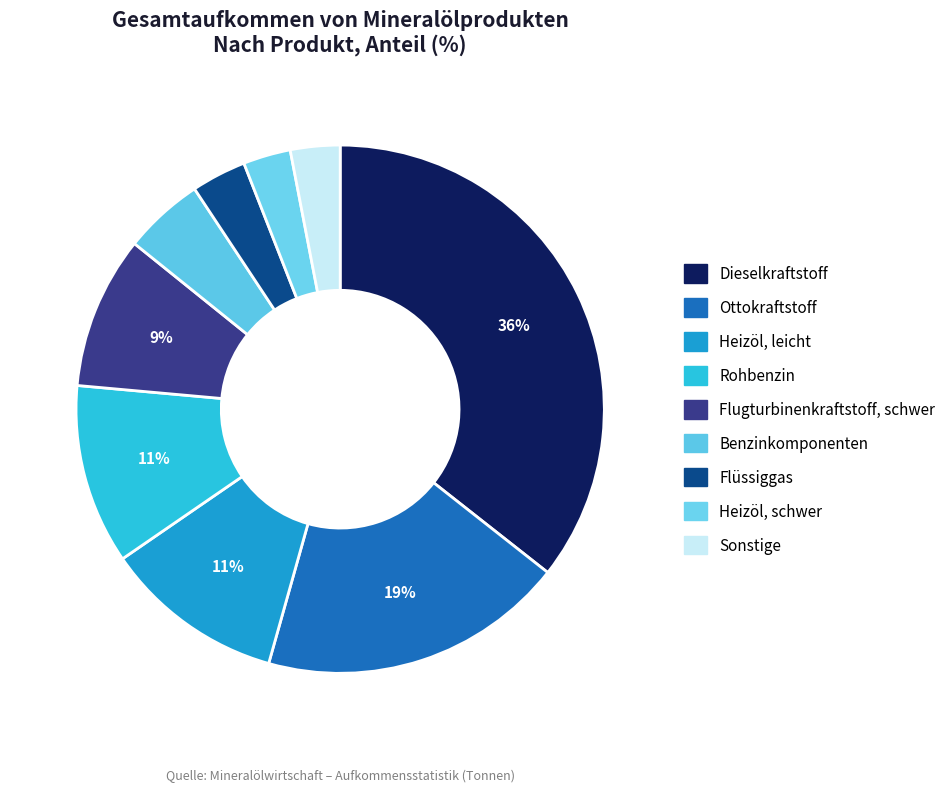

How many slices are in this pie chart?

9